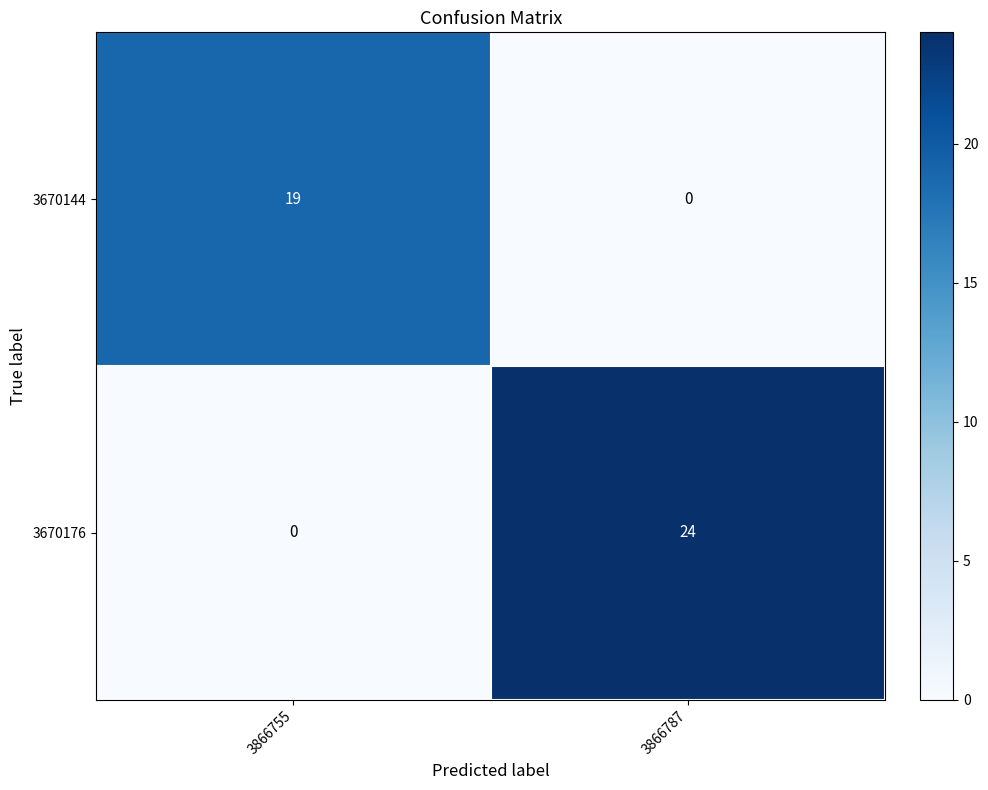

Which series changed the most between 3866755 and 3866787?

3670176